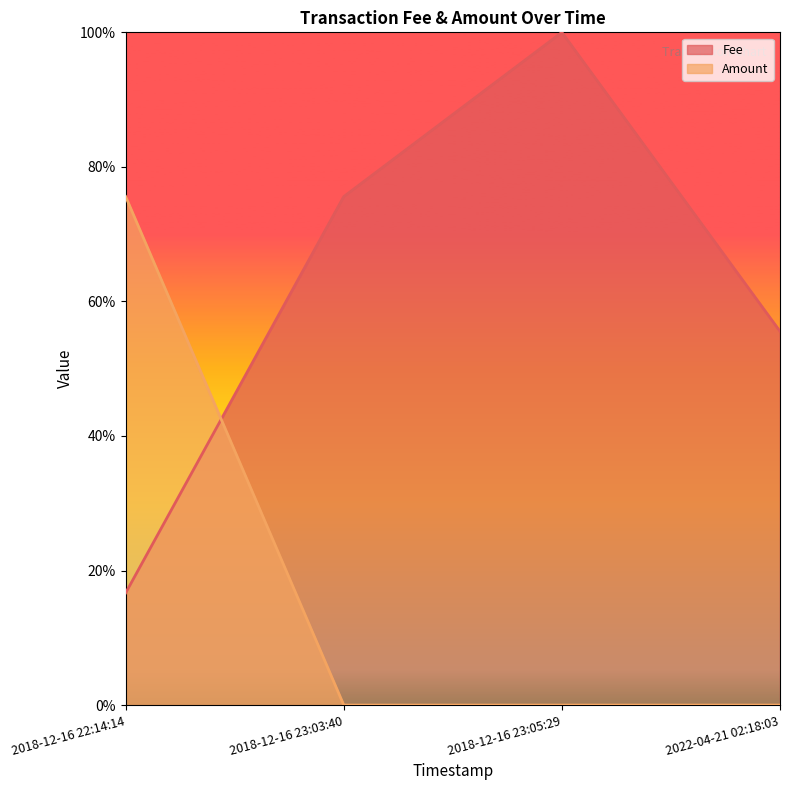

Which category has the lowest value in the Fee series?

2018-12-16 22:14:14